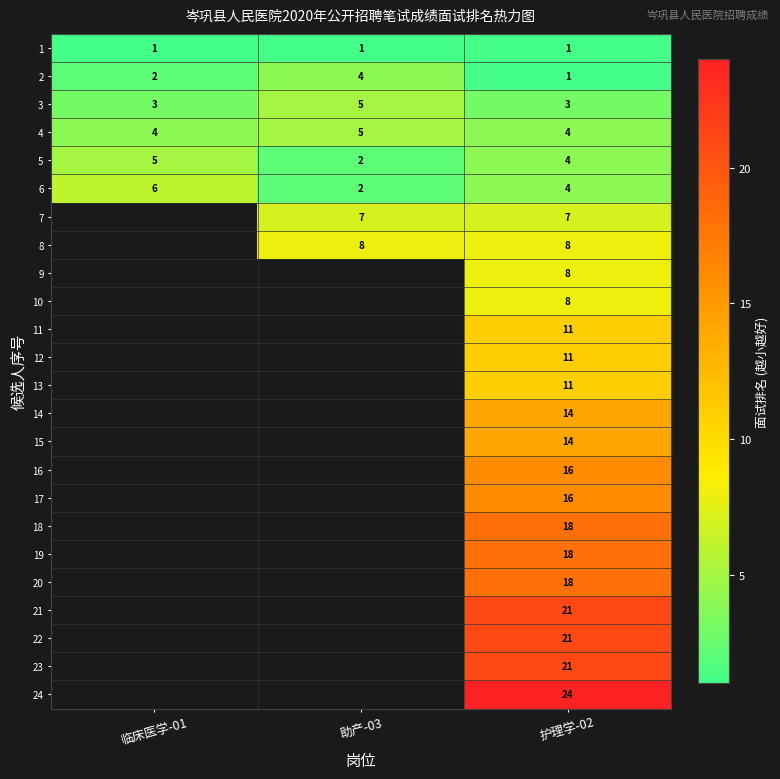

Which has a higher value, 护理学-02 or 临床医学-01?

护理学-02